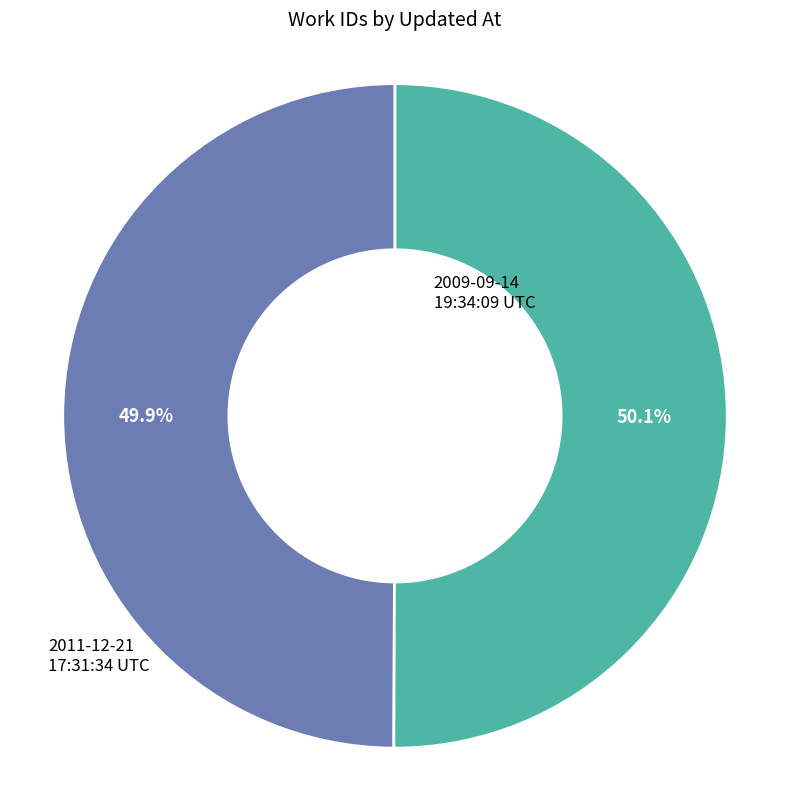

Is there a majority slice in this chart?

Yes